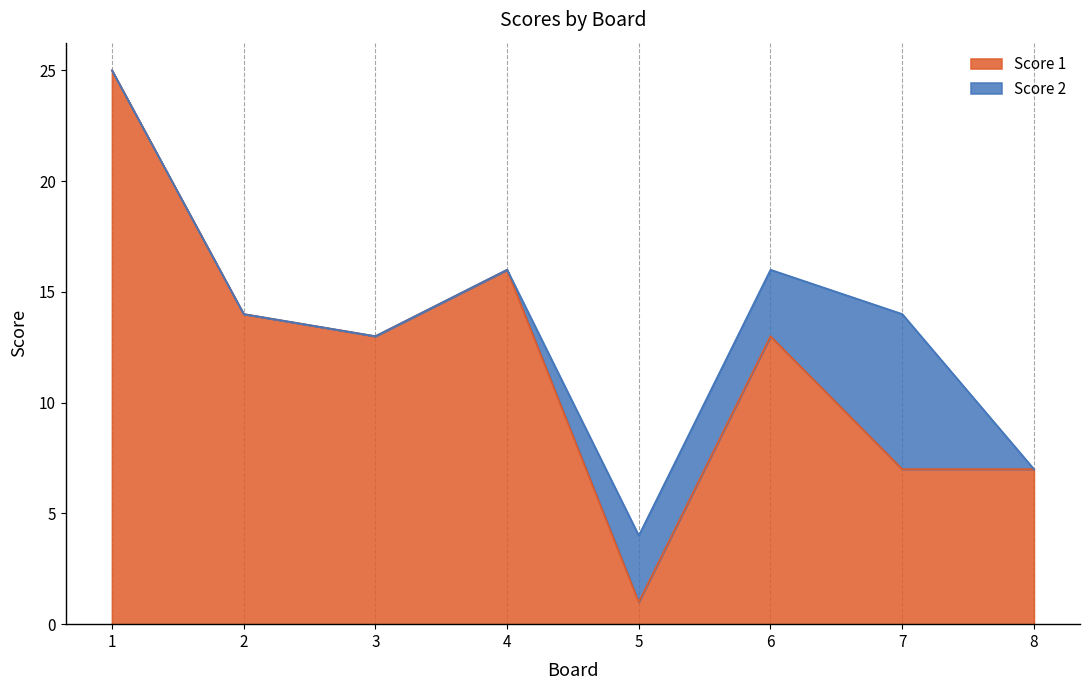

The Score 1 series shows 16 at 4. True or false?

True